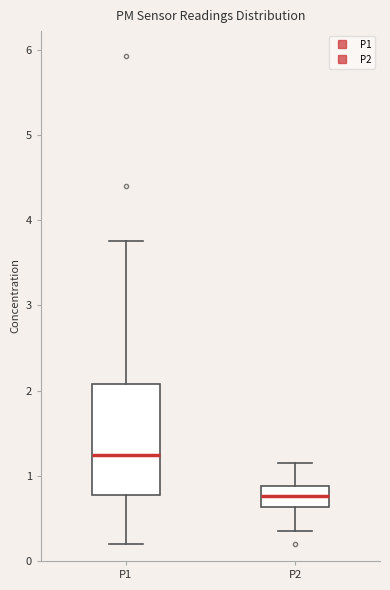

Reading left to right, read every box against the y-axis: the position of its median line, the range the box covers, and the ends of its whiskers. The values are not printed on the chart, so give them approximately, as read against the axis.

P1: median 1.2, box 0.8 to 2.1, whiskers 0.2 to 3.8
P2: median 0.8, box 0.6 to 0.9, whiskers 0.4 to 1.2